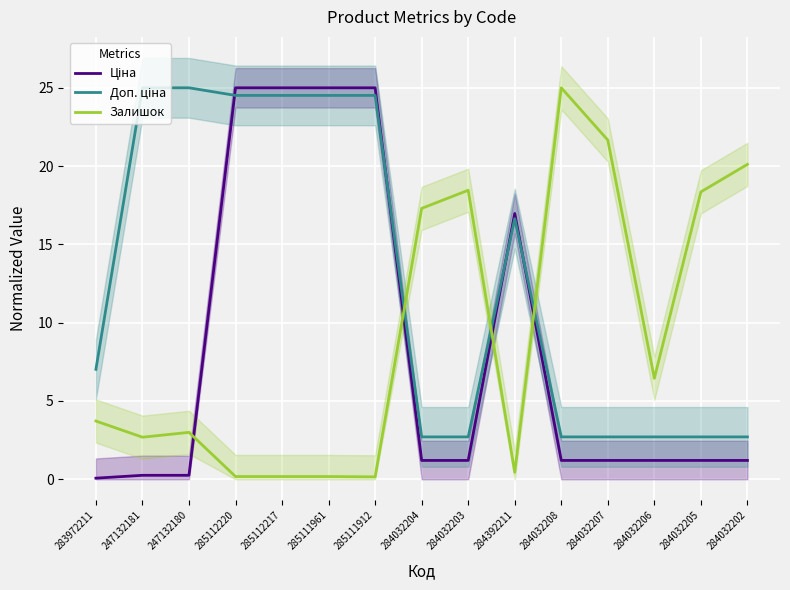

What is the difference between the highest and lowest values at 285111961?

24.8